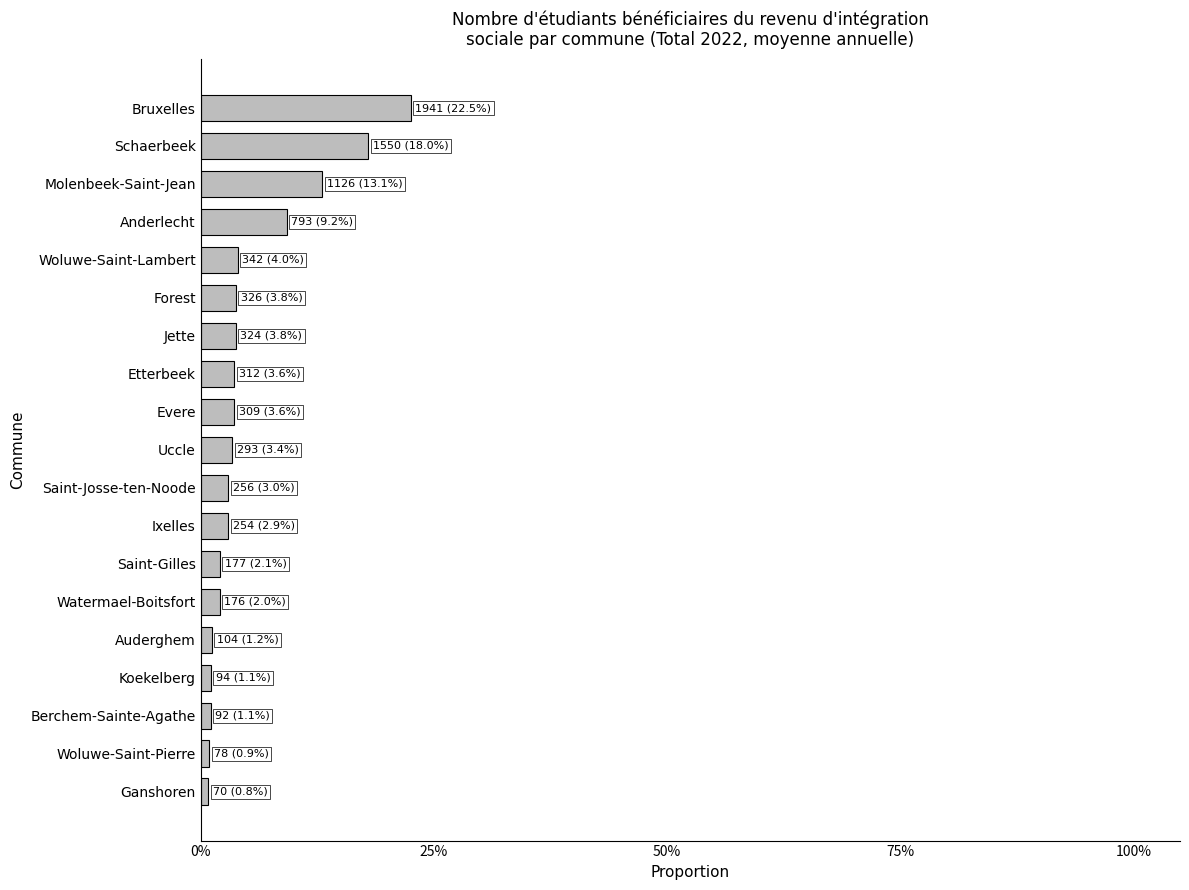

Are the bars horizontal?

Yes